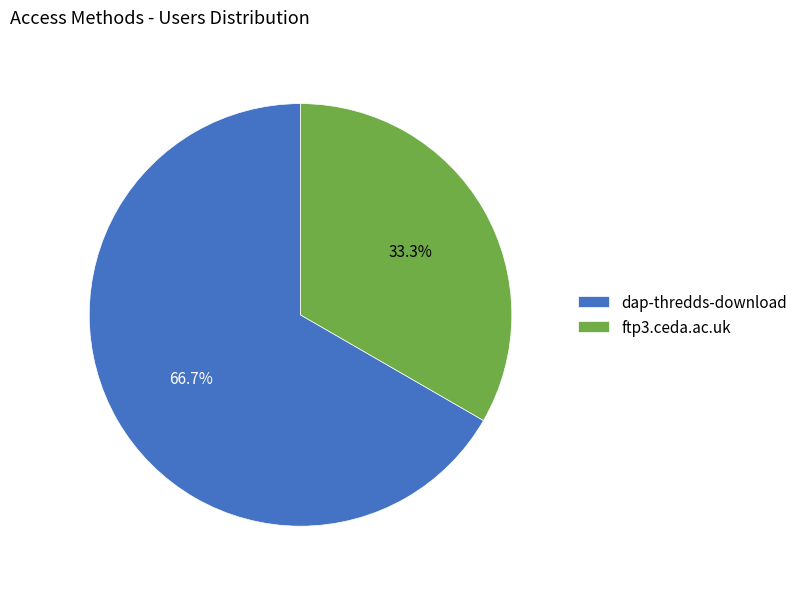

Which category has the biggest portion of the pie?

dap-thredds-download